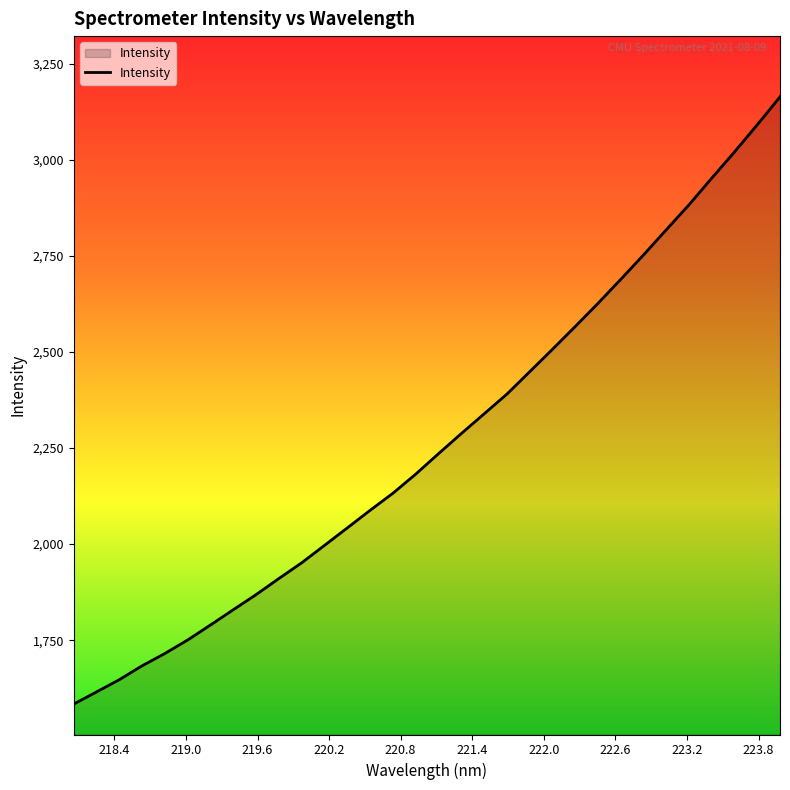

What is the maximum value shown in the chart?

3163.6